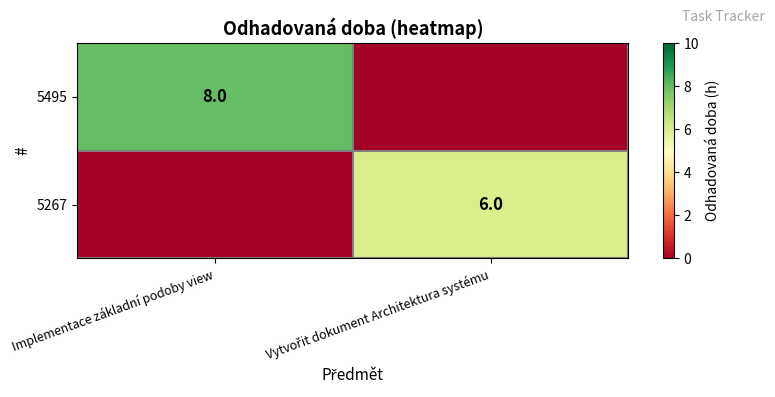

True or false: 5495 has a value of 4 at Implementace základní podoby view.

False